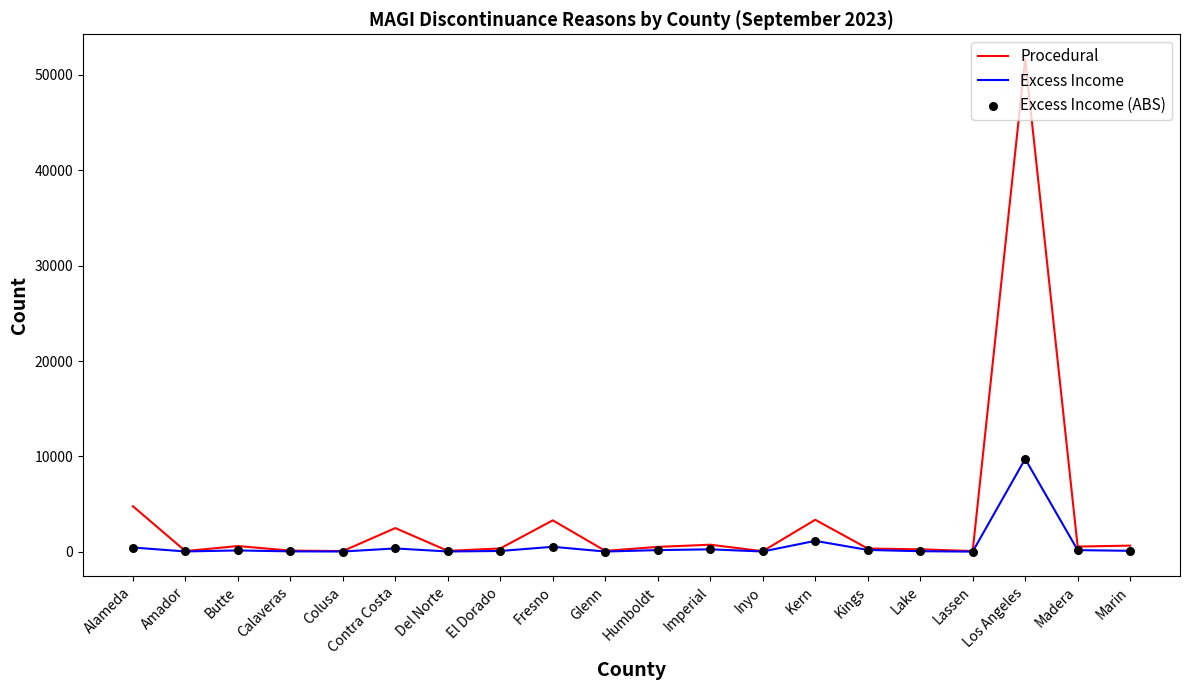

Which series has the widest spread of values?

Procedural